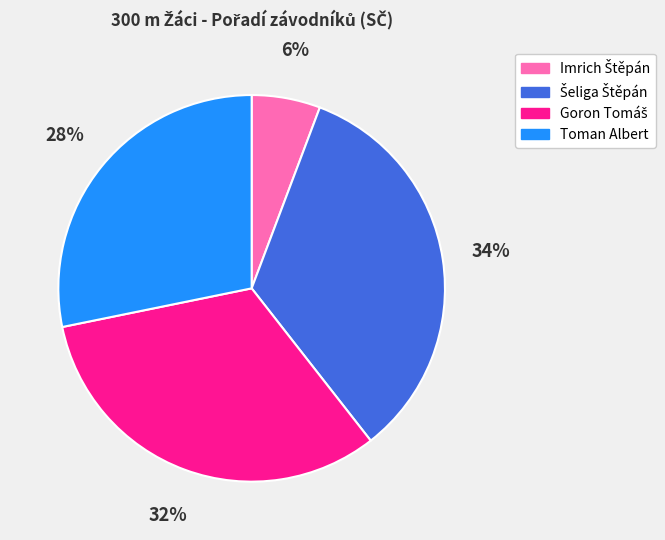

To the nearest percent, what is the average slice percentage?

25%